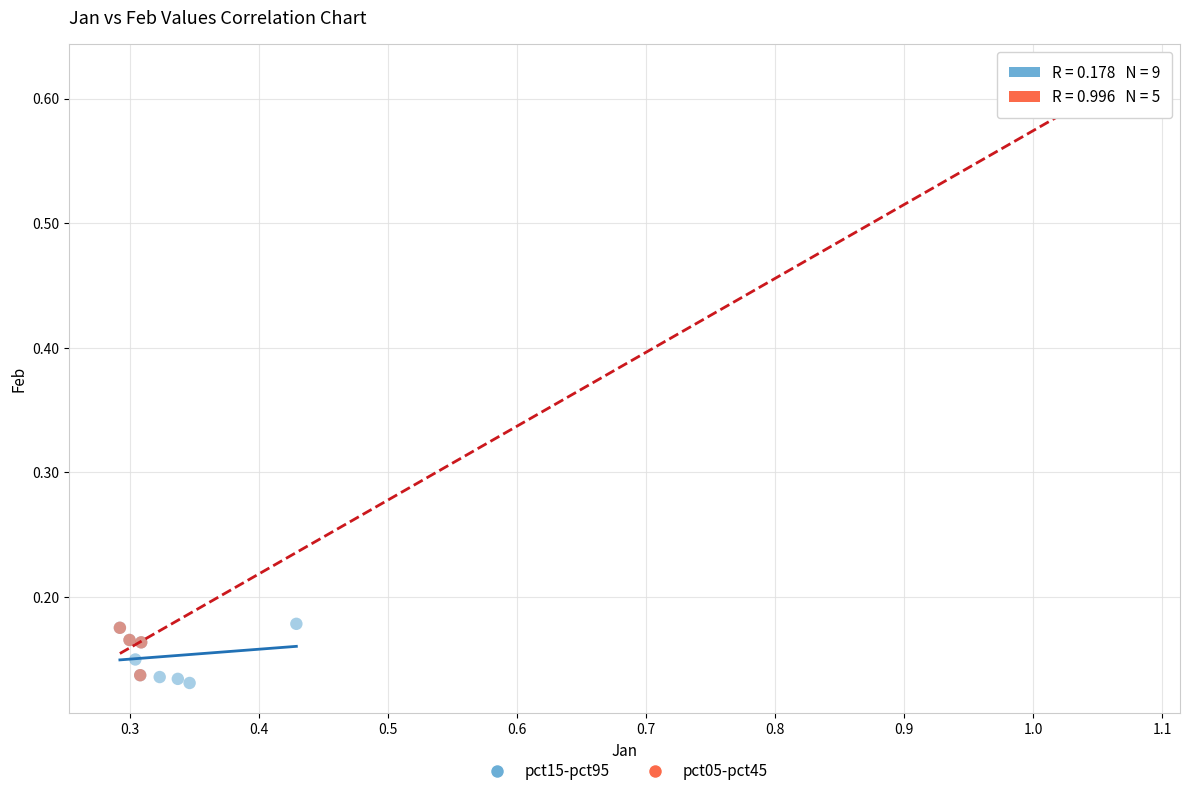

Which series reaches the maximum Y coordinate?

pct05-pct45